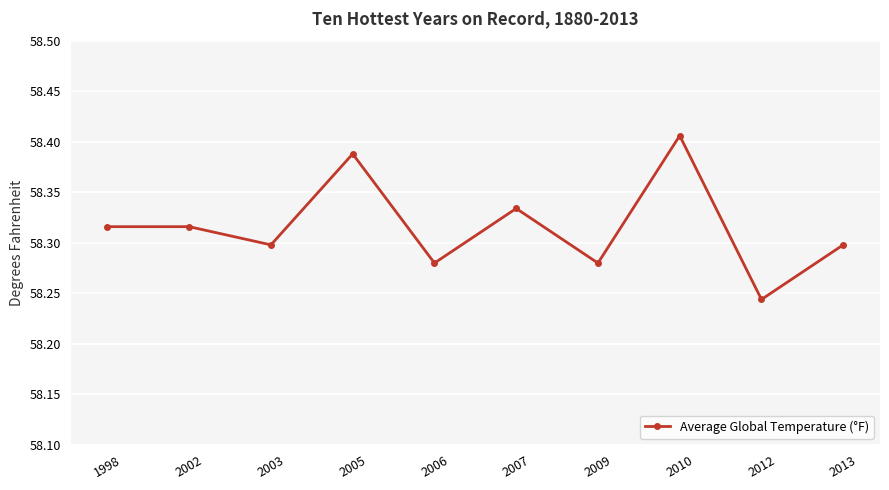

Which category has the highest value across all series?

2010